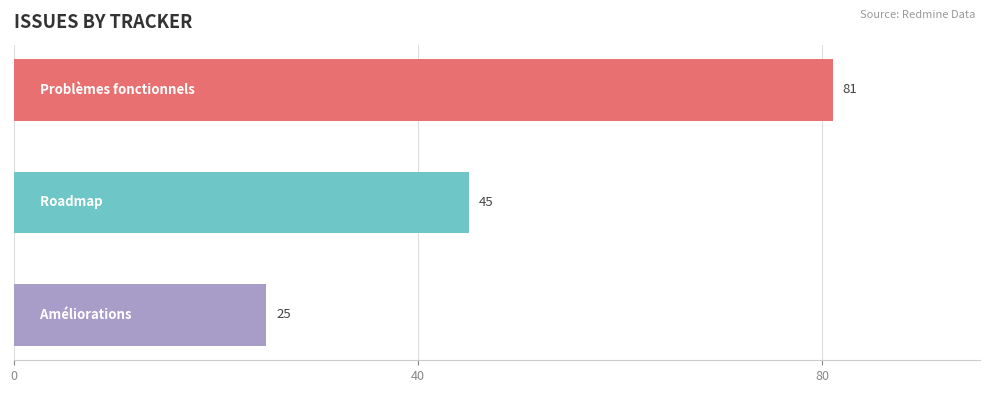

What is the value of the 3rd bar from the top?

25